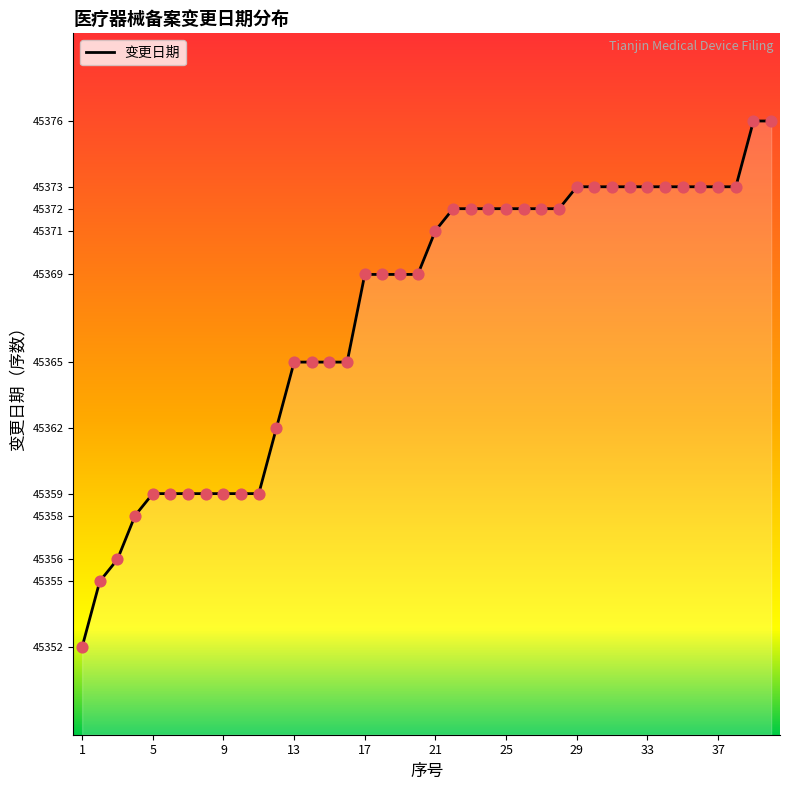

What is the difference between the maximum and minimum values?

24